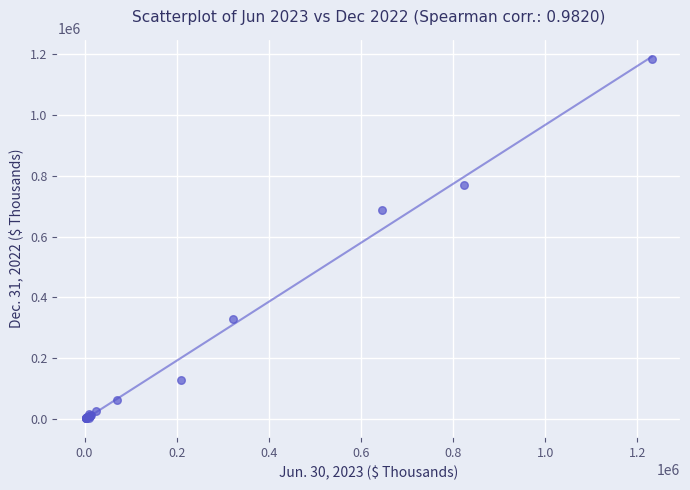

What Y value in the scatter plot is closest to 593397?

686916